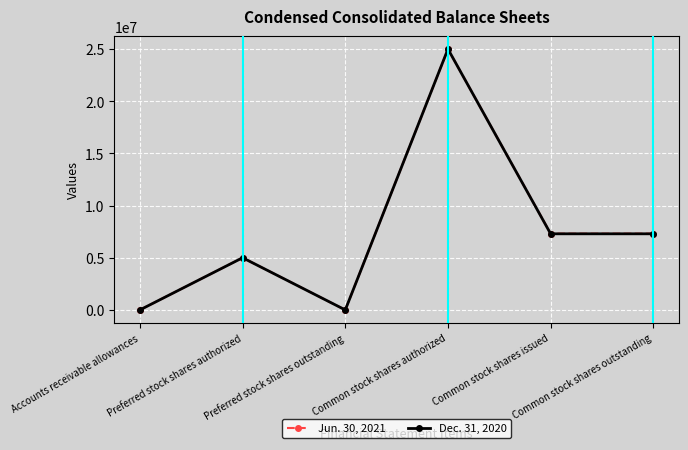

True or false: Dec. 31, 2020 has a value of 302 at Accounts receivable allowances.

True